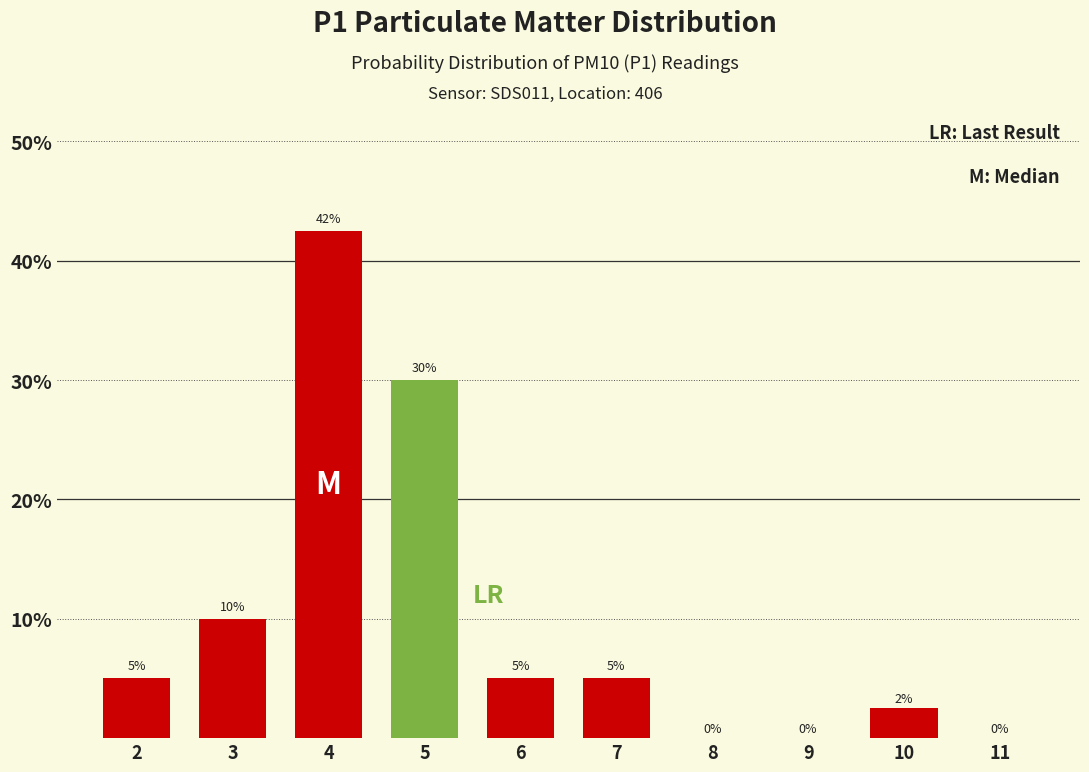

What is the maximum value shown in the chart?

42.5